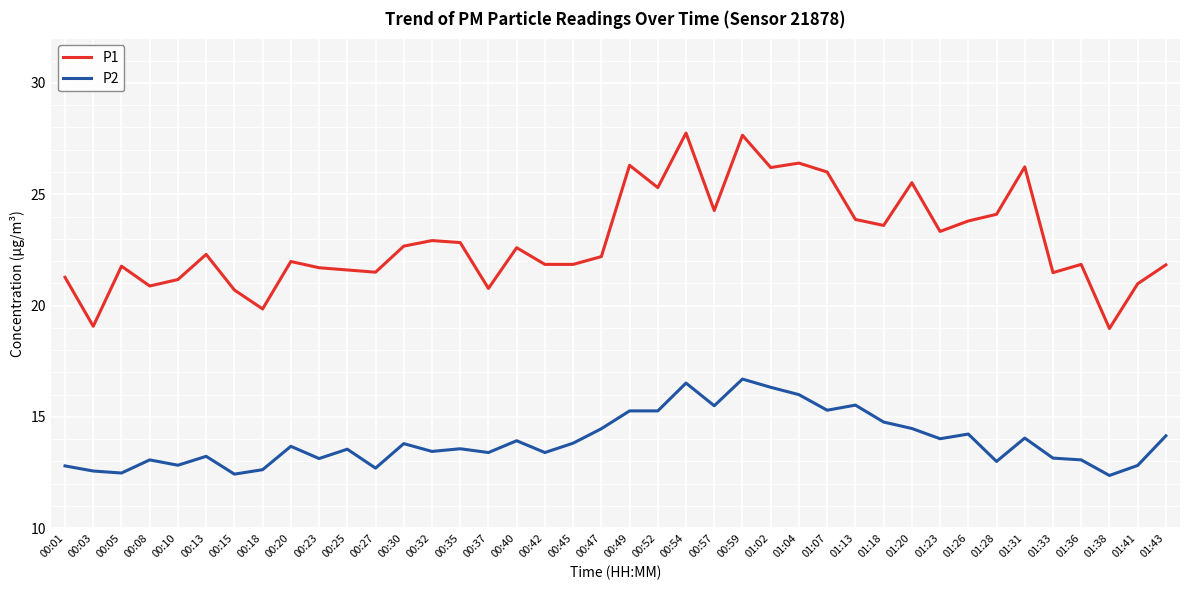

What position from the left is 00:52?

22